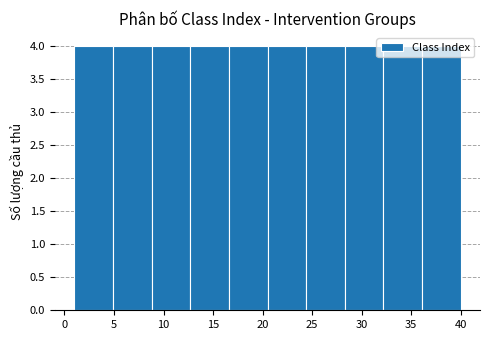

How tall is the bar that spans 8.8 to 12.7 on the x-axis? Neither the bar edges nor the heights are printed on the chart, so give them approximately, as read against the axes.

4